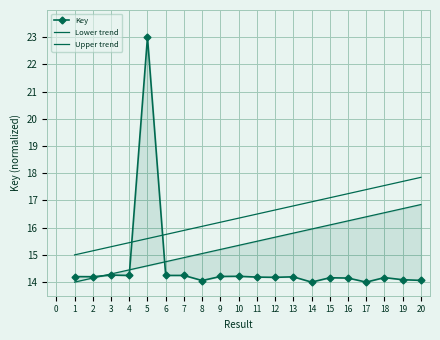

How many values in the Upper trend series are below 16?

7